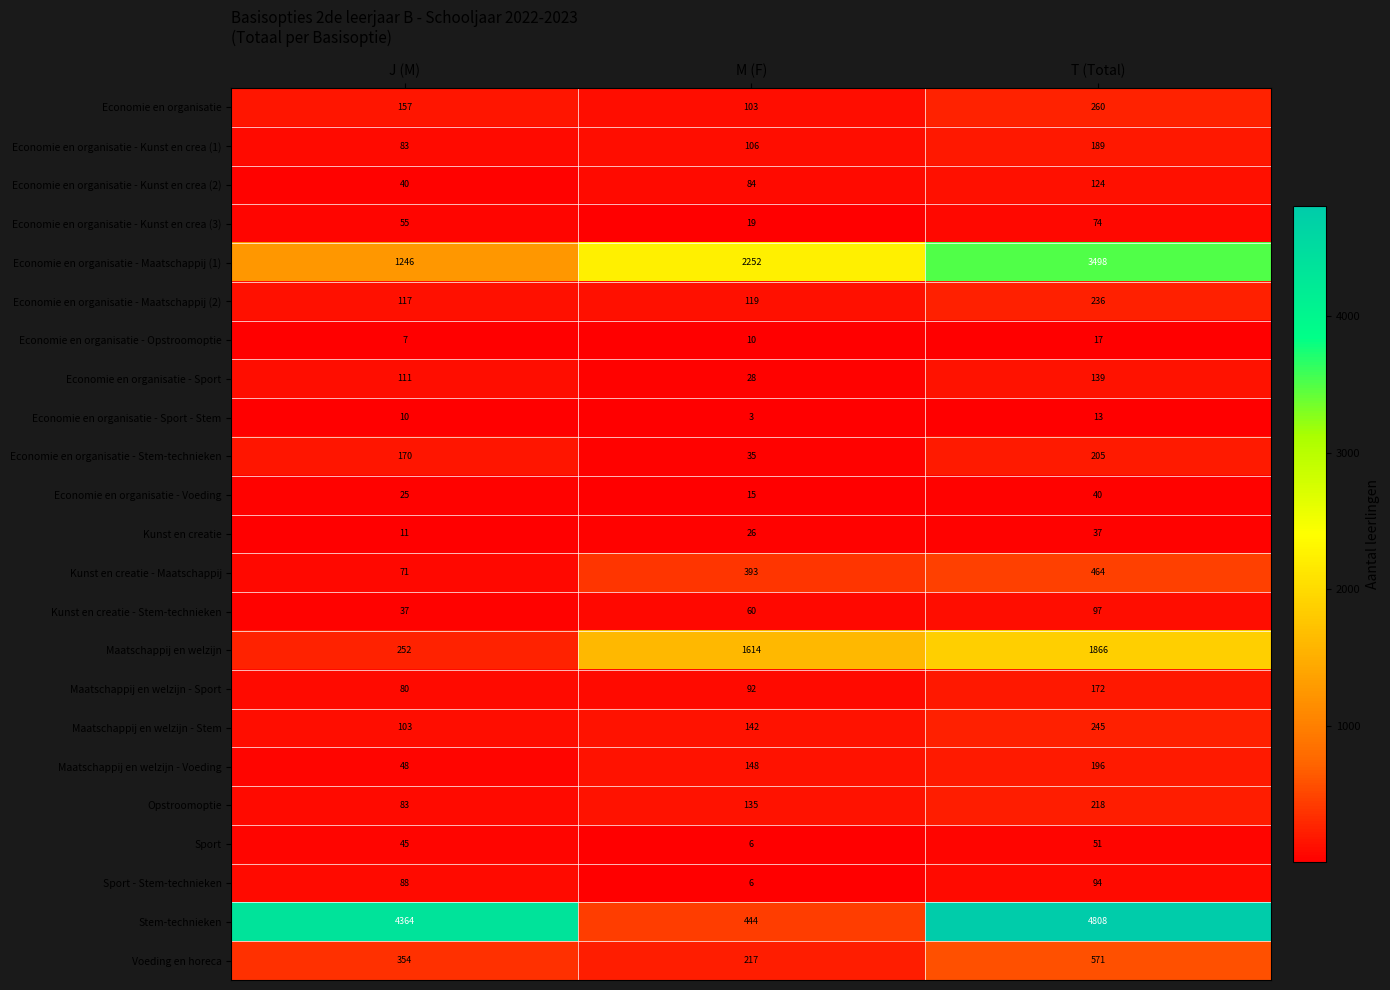

Rank the series by their maximum value, from lowest to highest.

Economie en organisatie - Sport - Stem, Economie en organisatie - Opstroomoptie, Kunst en creatie, Economie en organisatie - Voeding, Sport, Economie en organisatie - Kunst en crea (3), Sport - Stem-technieken, Kunst en creatie - Stem-technieken, Economie en organisatie - Kunst en crea (2), Economie en organisatie - Sport, Maatschappij en welzijn - Sport, Economie en organisatie - Kunst en crea (1), Maatschappij en welzijn - Voeding, Economie en organisatie - Stem-technieken, Opstroomoptie, Economie en organisatie - Maatschappij (2), Maatschappij en welzijn - Stem, Economie en organisatie, Kunst en creatie - Maatschappij, Voeding en horeca, Maatschappij en welzijn, Economie en organisatie - Maatschappij (1), Stem-technieken